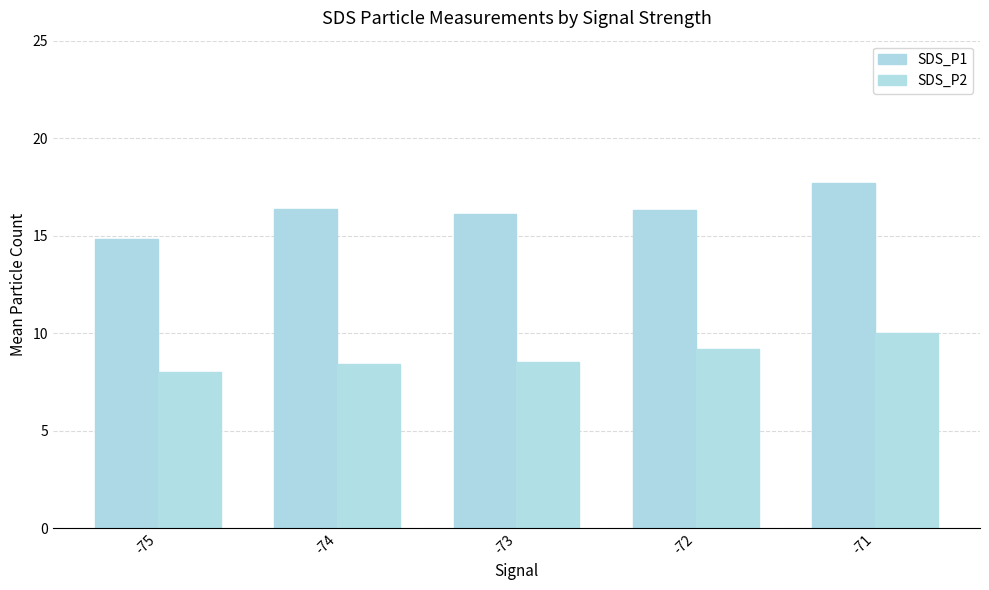

What is the approximate value of SDS_P1 at -73?

16.1